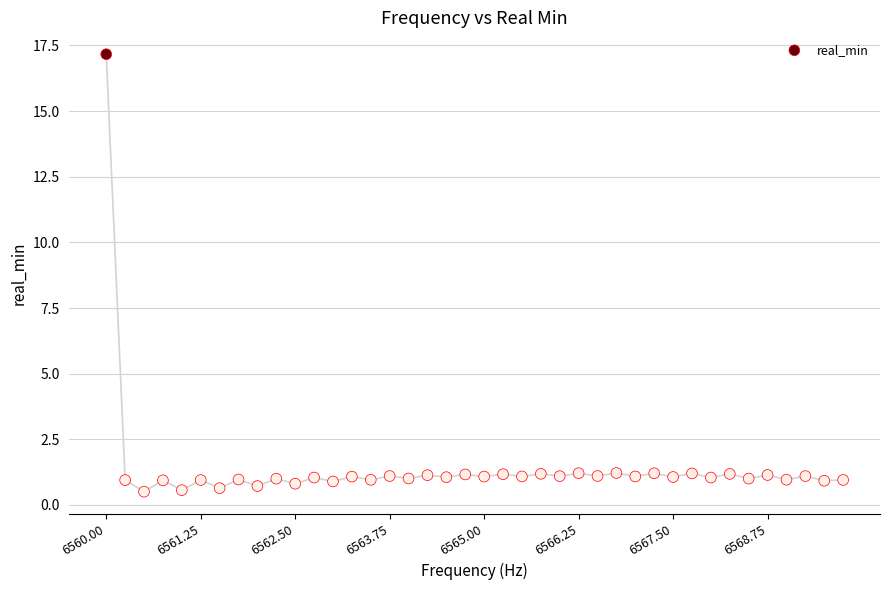

What is the range of Y values (max minus min)?

16.7